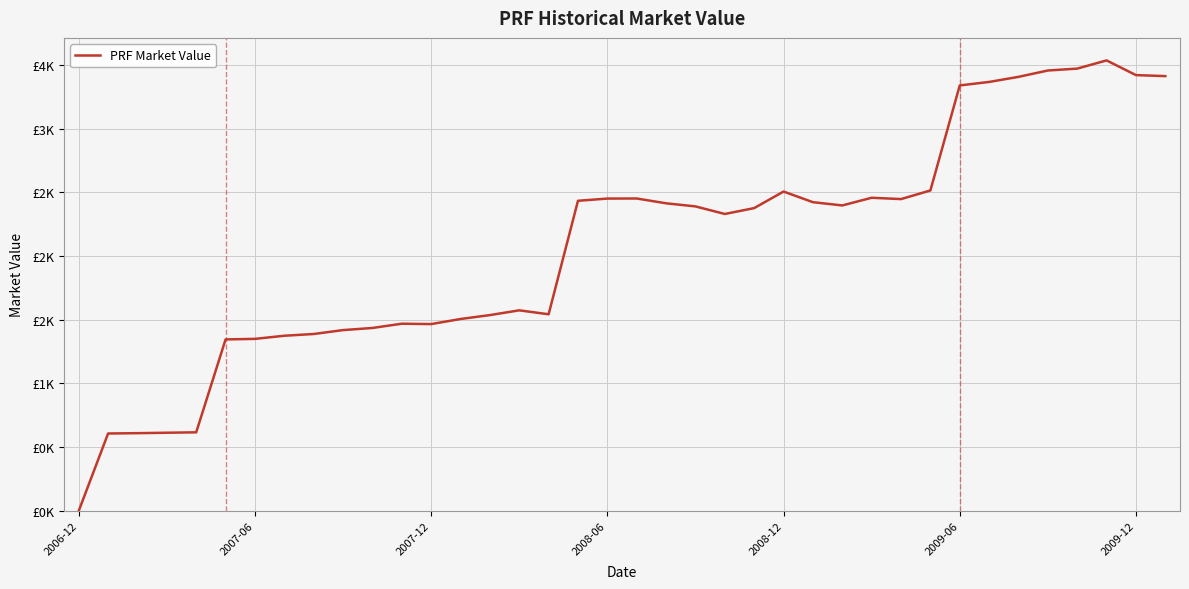

Does the chart have visible grid lines?

Yes